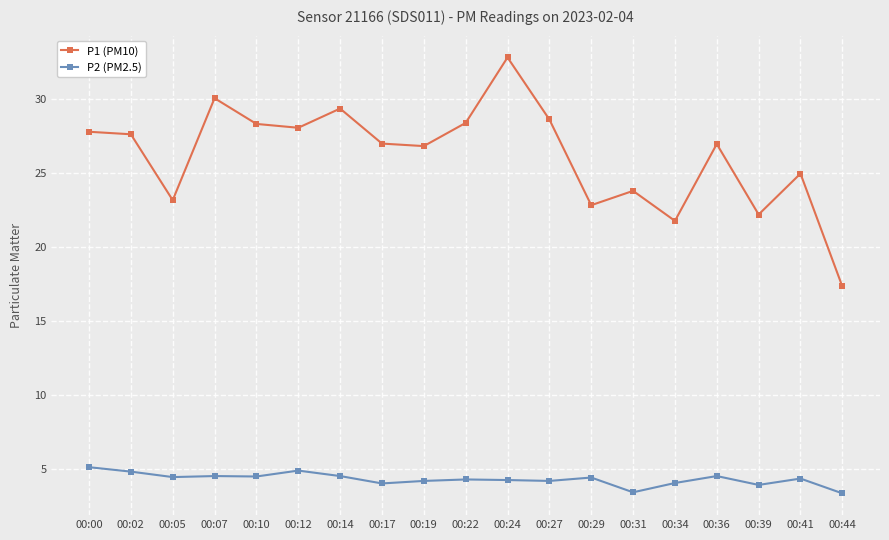

Read the P1 (PM10) value at 00:39.

22.2